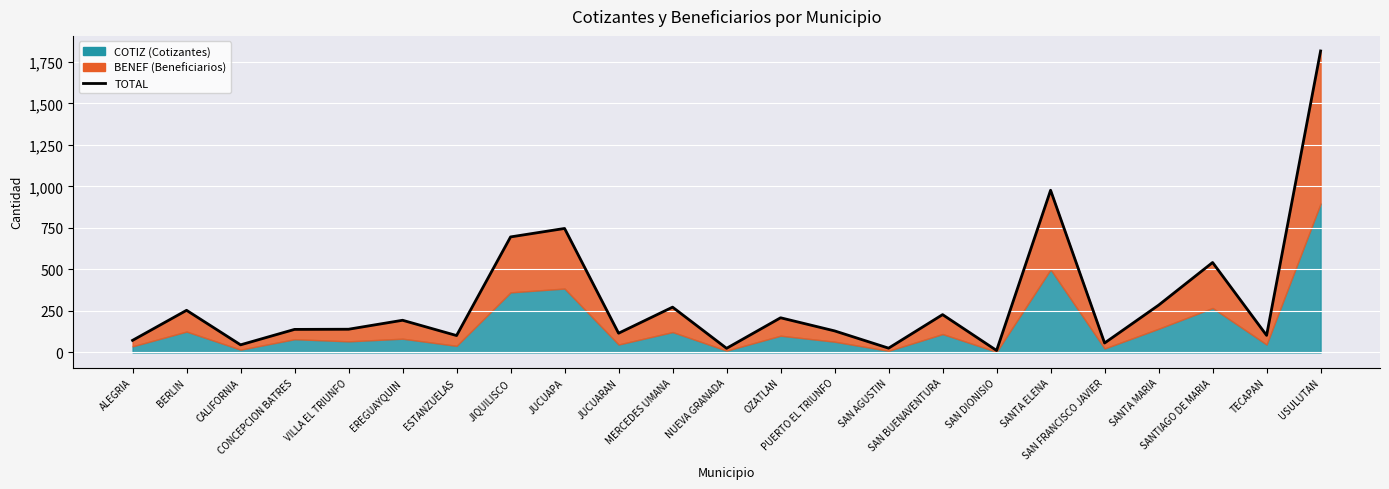

What is the value of the 20th point from the left?

285